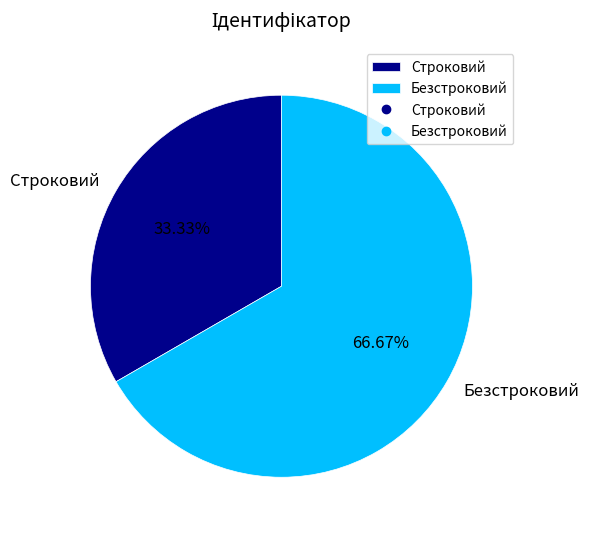

Which category has the biggest portion of the pie?

Безстроковий